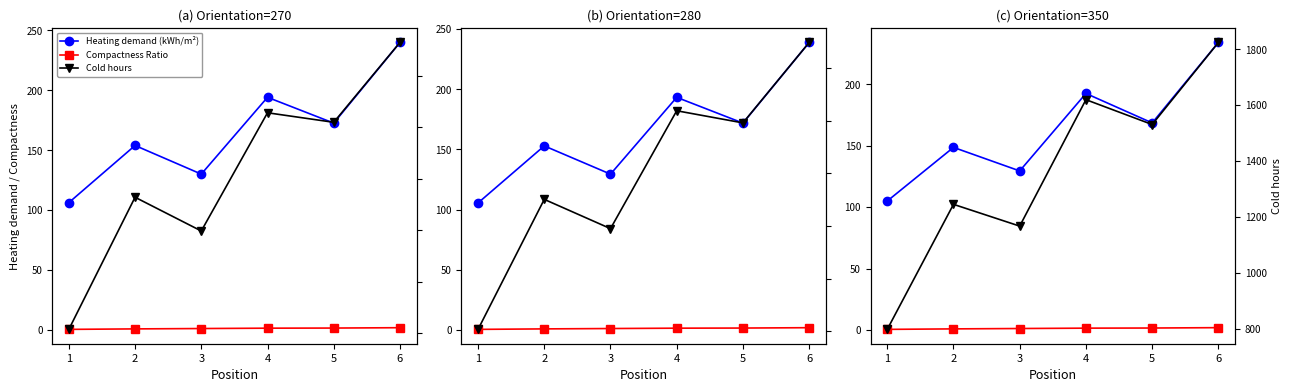

At which category is the sum across all series the highest?

6